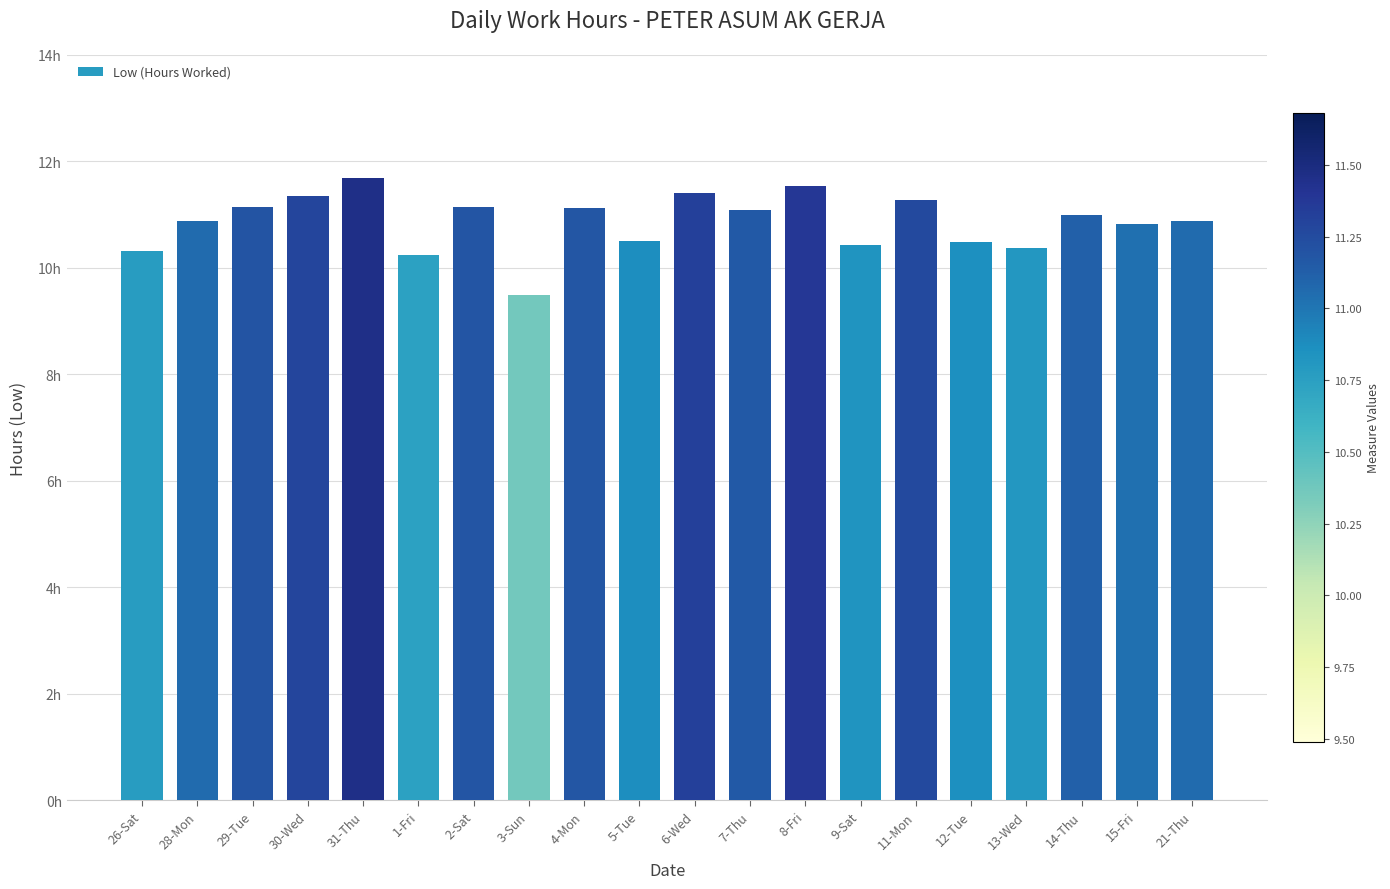

What position from the left is 28-Mon?

2